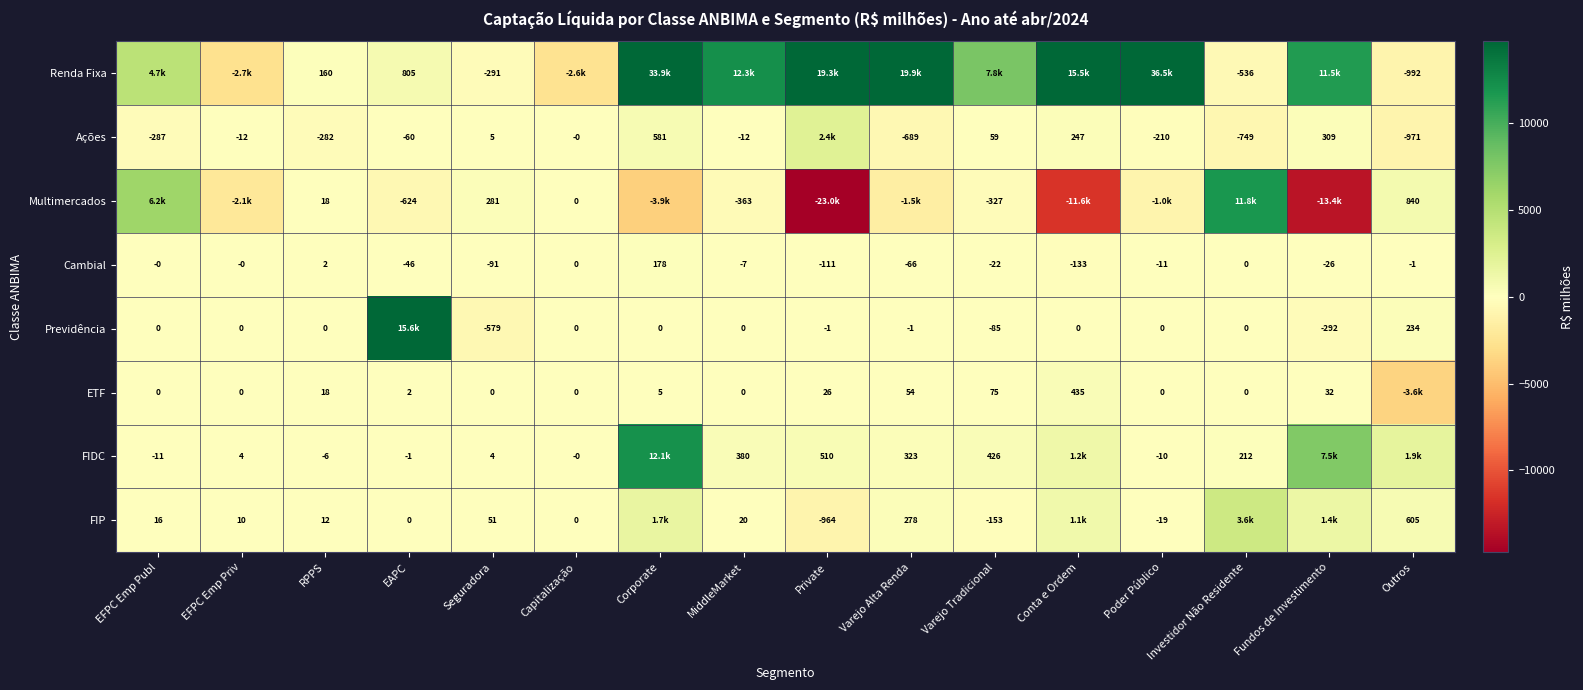

Which category has the lowest value in the Cambial series?

Conta e Ordem